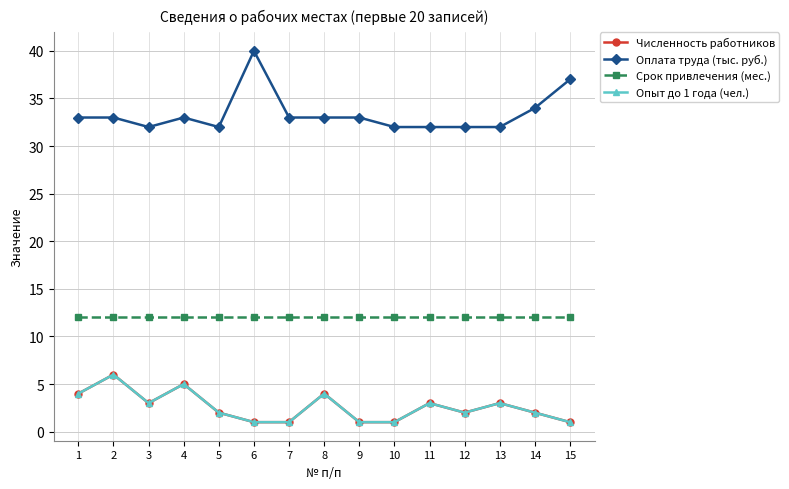

How many interior local valleys does the Опыт до 1 года (чел.) series have?

2